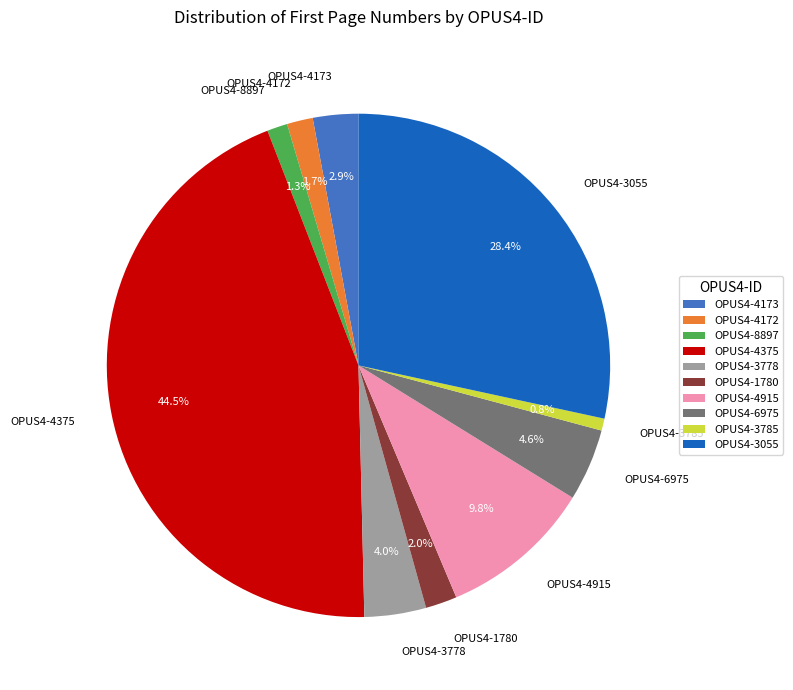

Combined, do OPUS4-3055 and OPUS4-1780 account for over 50%?

No